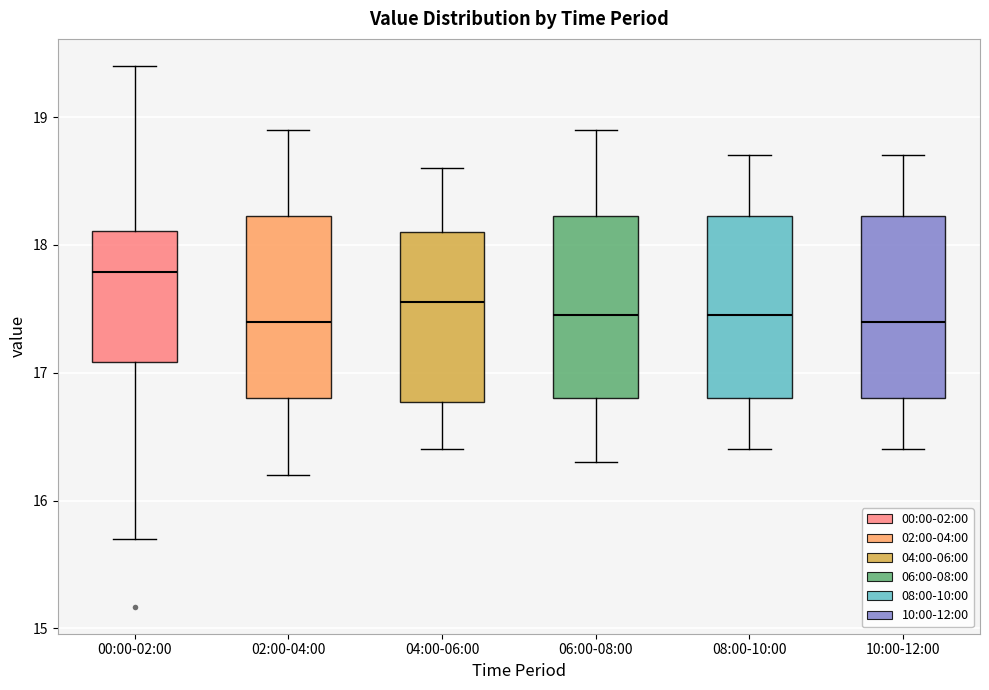

Where does the upper whisker of the box for 02:00-04:00 end on the y-axis? The values are not printed on the chart, so give them approximately, as read against the axis.

18.9